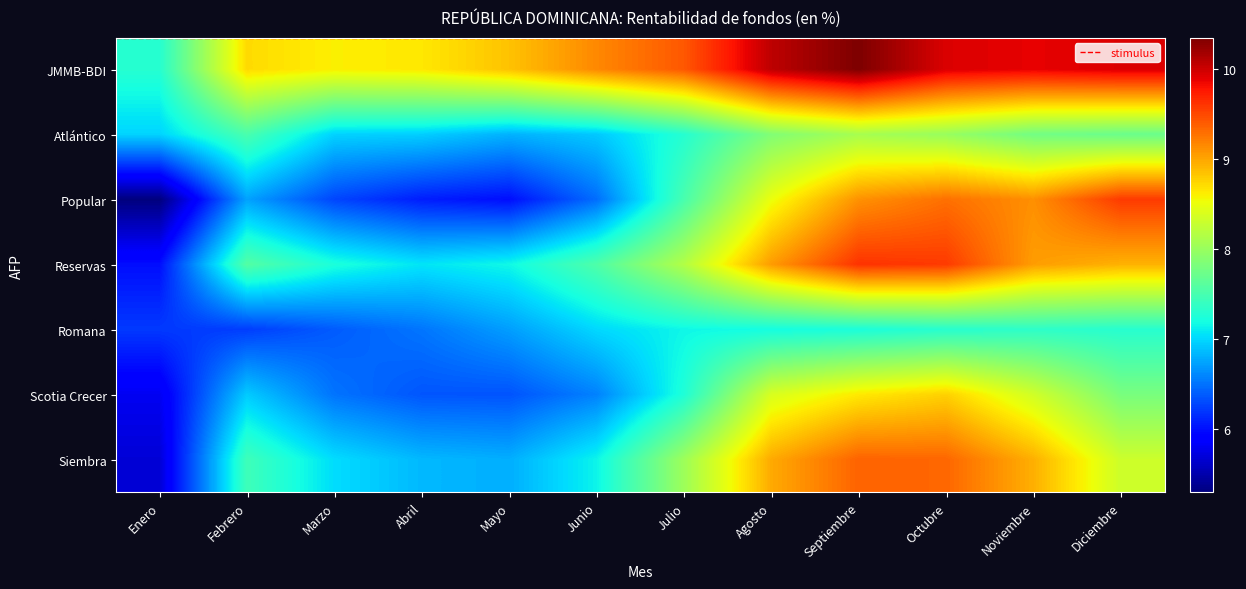

At which label does Scotia Crecer first exceed 7?

Julio